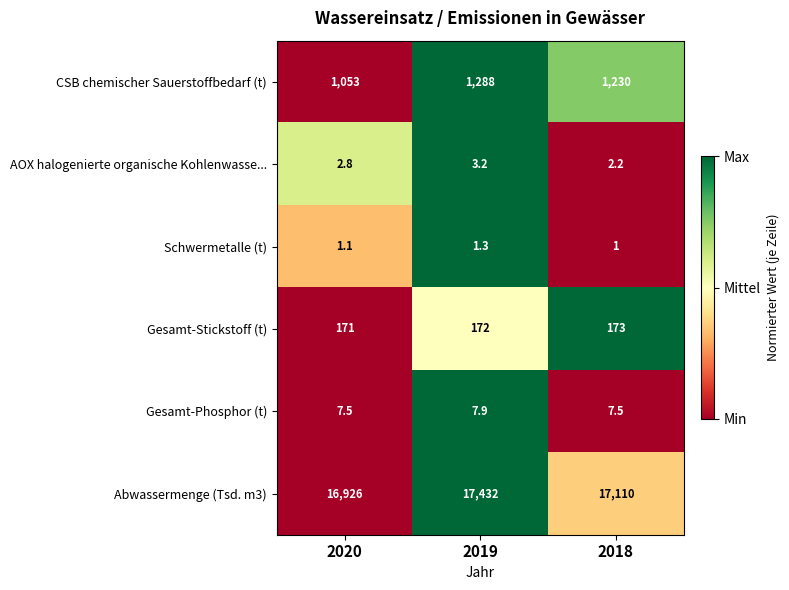

The value of Gesamt-Stickstoff (t) at 2018 is 173.0. True or false?

True